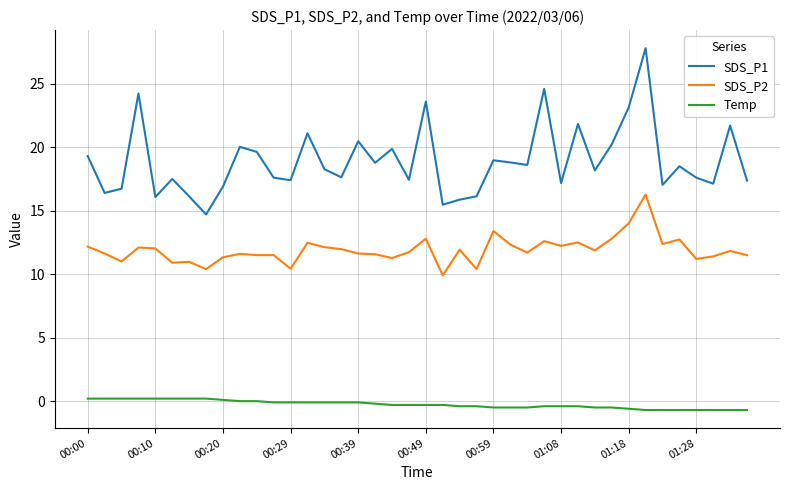

List the series in order of their overall mean, lowest first.

Temp, SDS_P2, SDS_P1